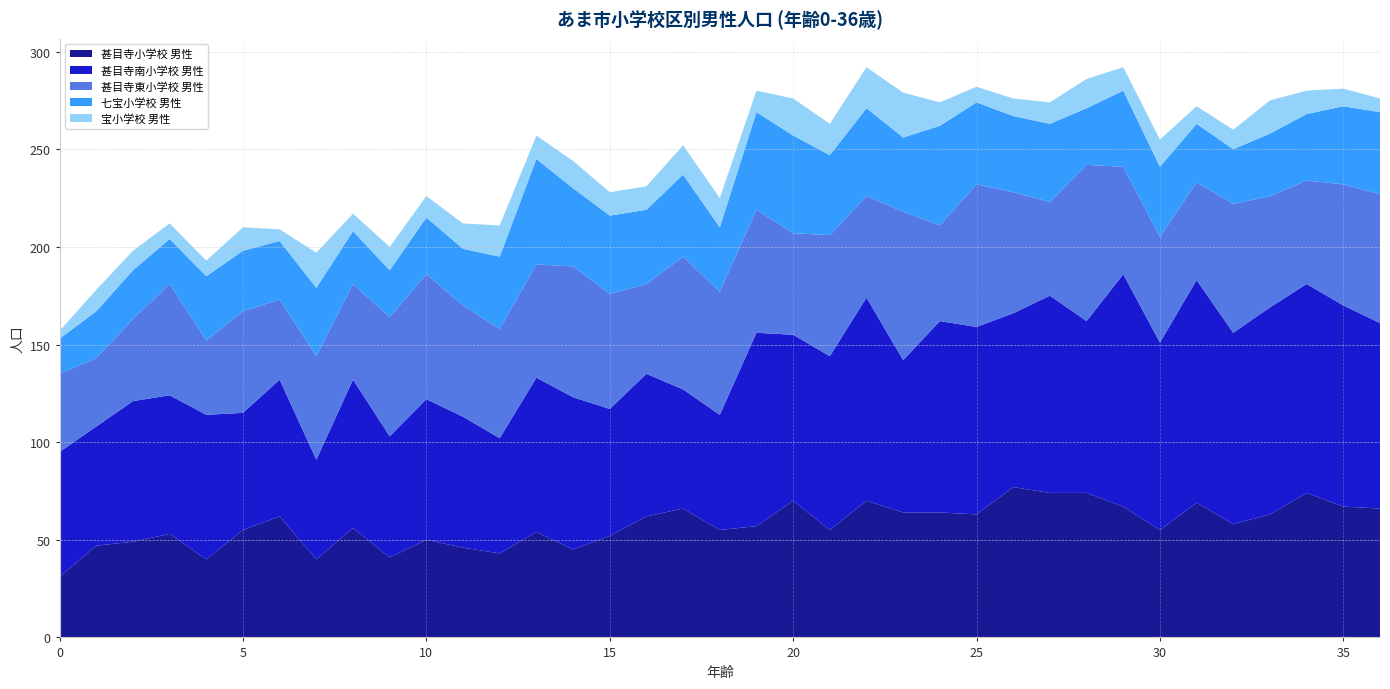

Reading left to right, transcribe all the data shown in this chart.

甚目寺小学校 男性: 0=31	1=47	2=49	3=53	4=40	5=55	6=62	7=40	8=56	9=41	10=50	11=46	12=43	13=54	14=45	15=52	16=62	17=66	18=55	19=57	20=70	21=55	22=70	23=64	24=64	25=63	26=77	27=74	28=74	29=67	30=55	31=69	32=58	33=63	34=74	35=67	36=66
甚目寺南小学校 男性: 0=64	1=61	2=72	3=71	4=74	5=60	6=70	7=51	8=76	9=62	10=72	11=67	12=59	13=79	14=78	15=65	16=73	17=61	18=59	19=99	20=85	21=89	22=104	23=78	24=98	25=96	26=89	27=101	28=88	29=119	30=96	31=114	32=98	33=106	34=107	35=103	36=95
甚目寺東小学校 男性: 0=40	1=35	2=42	3=57	4=38	5=52	6=41	7=53	8=49	9=61	10=64	11=57	12=56	13=58	14=67	15=59	16=46	17=68	18=63	19=63	20=52	21=62	22=52	23=76	24=49	25=73	26=62	27=48	28=80	29=55	30=54	31=50	32=66	33=57	34=53	35=62	36=66
七宝小学校 男性: 0=18	1=24	2=25	3=23	4=33	5=31	6=30	7=35	8=27	9=24	10=29	11=29	12=37	13=54	14=40	15=40	16=38	17=42	18=33	19=50	20=50	21=41	22=45	23=38	24=51	25=42	26=39	27=40	28=29	29=39	30=36	31=30	32=28	33=32	34=34	35=40	36=42
宝小学校 男性: 0=4	1=11	2=10	3=8	4=8	5=12	6=6	7=18	8=9	9=12	10=11	11=13	12=16	13=12	14=14	15=12	16=12	17=15	18=15	19=11	20=19	21=16	22=21	23=23	24=12	25=8	26=9	27=11	28=15	29=12	30=14	31=9	32=10	33=17	34=12	35=9	36=7